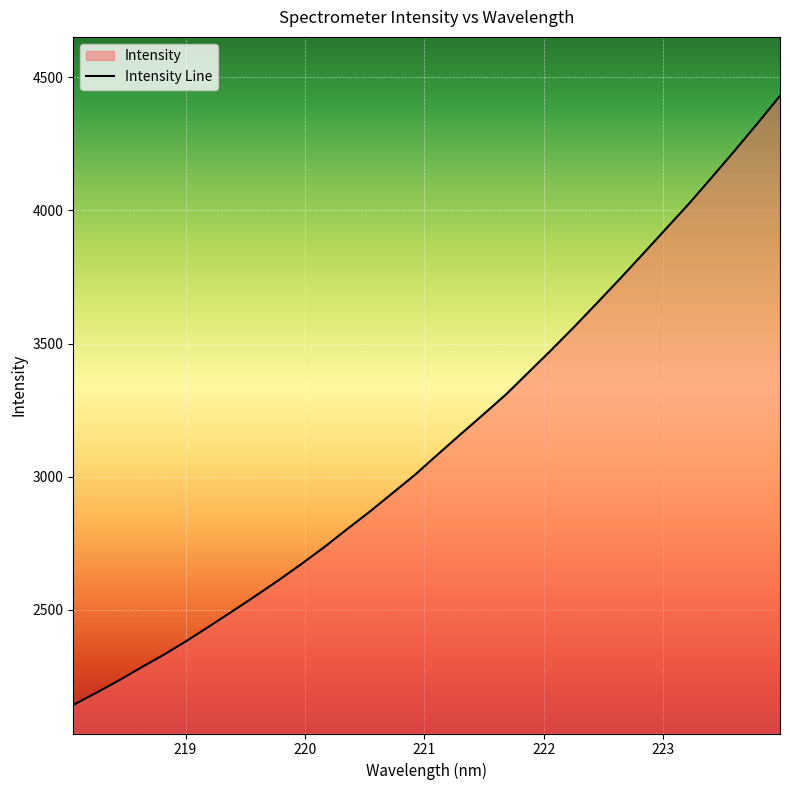

Reading left to right, transcribe all the data shown in this chart.

2142.6	2188.0	2234.7	2284.5	2333.0	2385.2	2440.1	2496.1	2552.9	2611.3	2672.2	2735.5	2802.9	2869.0	2938.7	3008.7	3085.3	3160.8	3235.3	3311.1	3395.3	3479.3	3565.8	3655.3	3745.6	3838.2	3931.5	4025.0	4123.4	4223.1	4325.5	4429.9